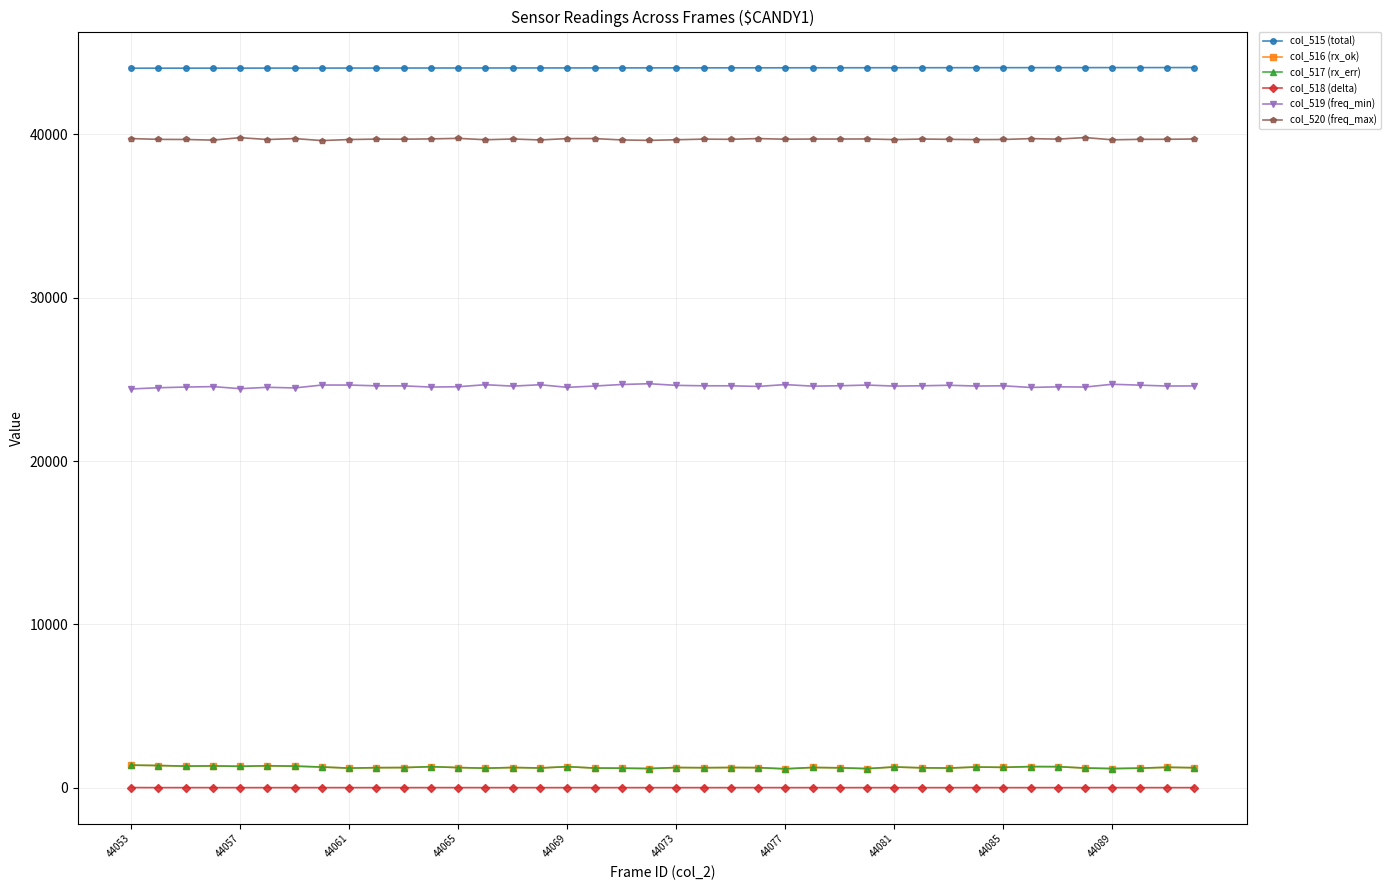

True or false: col_517 (rx_err) has more than 1 points higher than both neighbors.

True